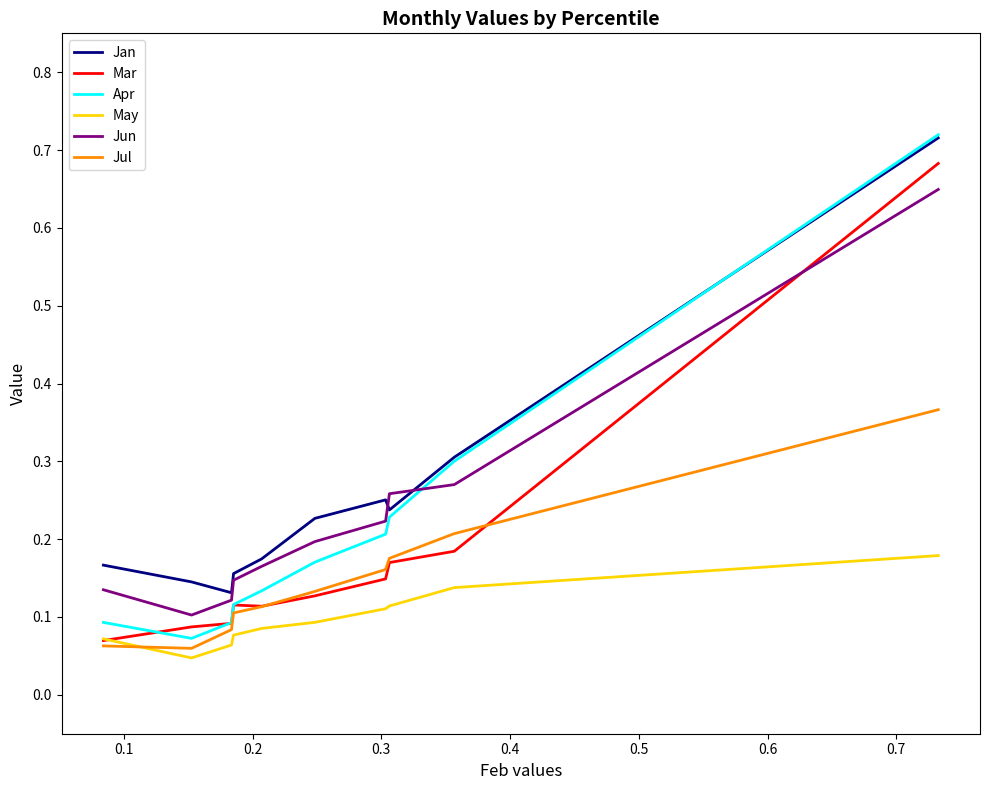

Which series has the largest range (max minus min)?

Apr